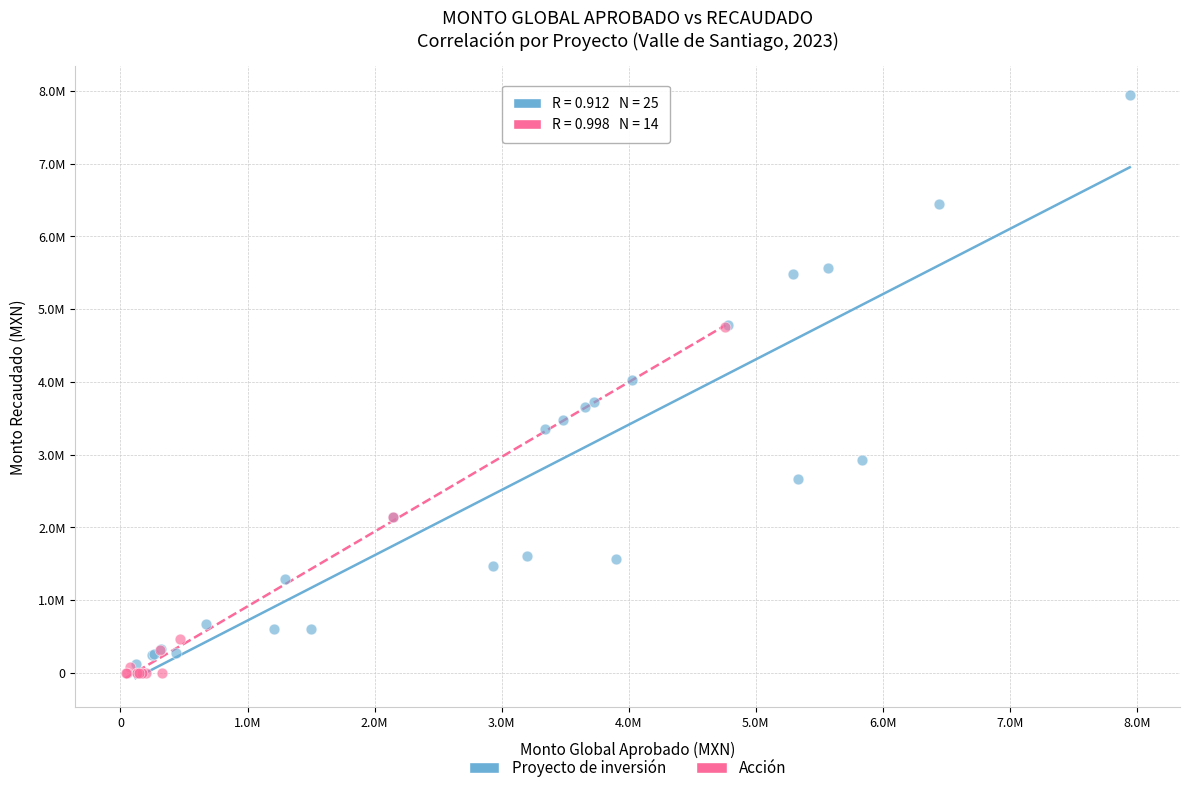

What are all the series names shown in the legend?

Proyecto de inversión, Acción